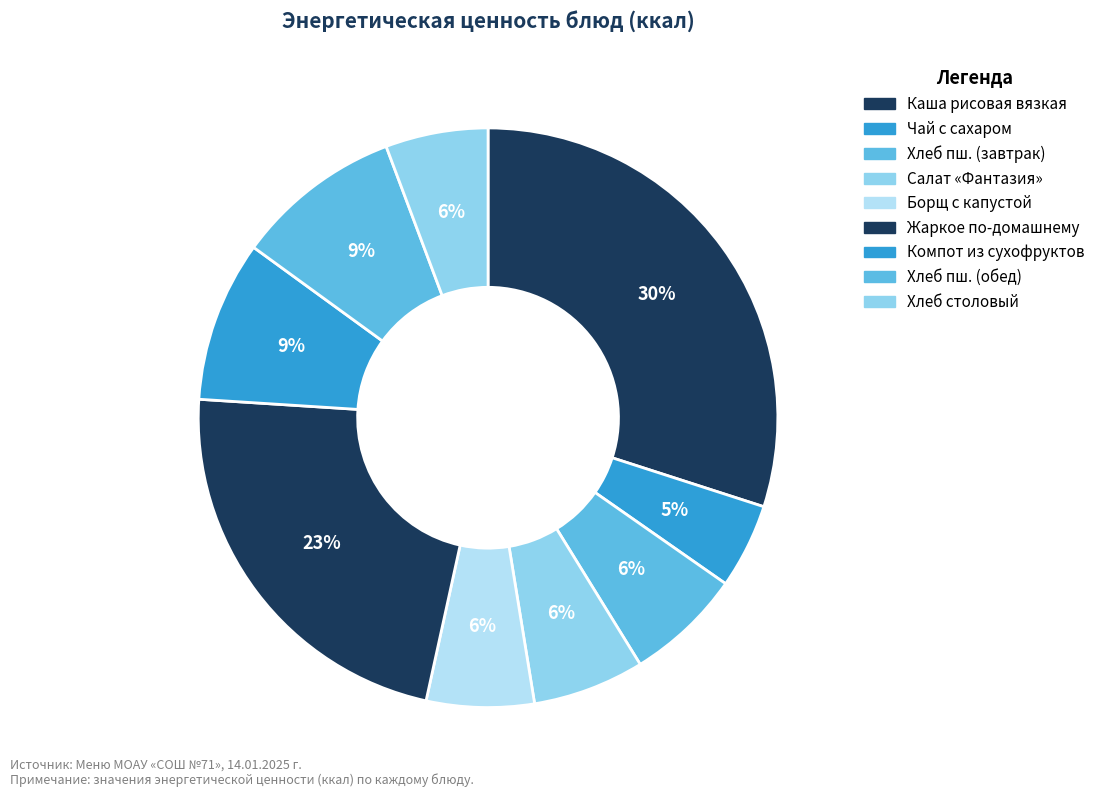

How many segments does this pie chart have?

9